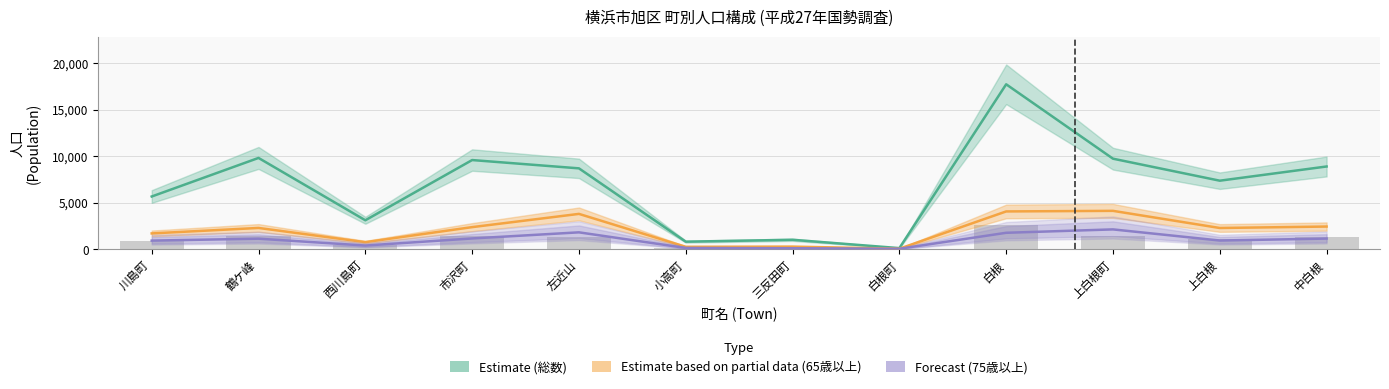

What is the value of the Estimate (総数) bar at the 4th from the left?

9611